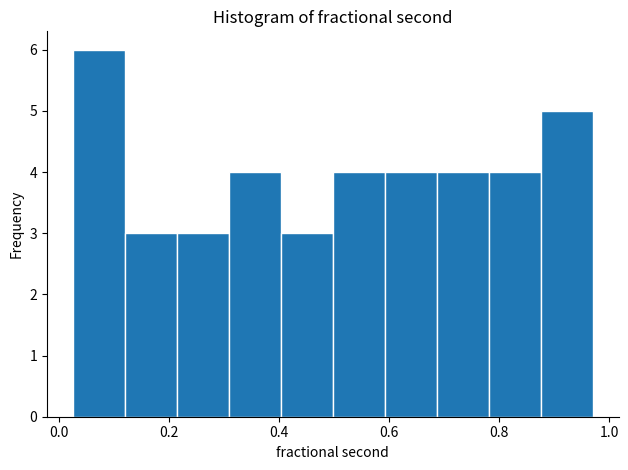

How tall is the bar that spans 0.22 to 0.30 on the x-axis? Neither the bar edges nor the heights are printed on the chart, so give them approximately, as read against the axes.

3